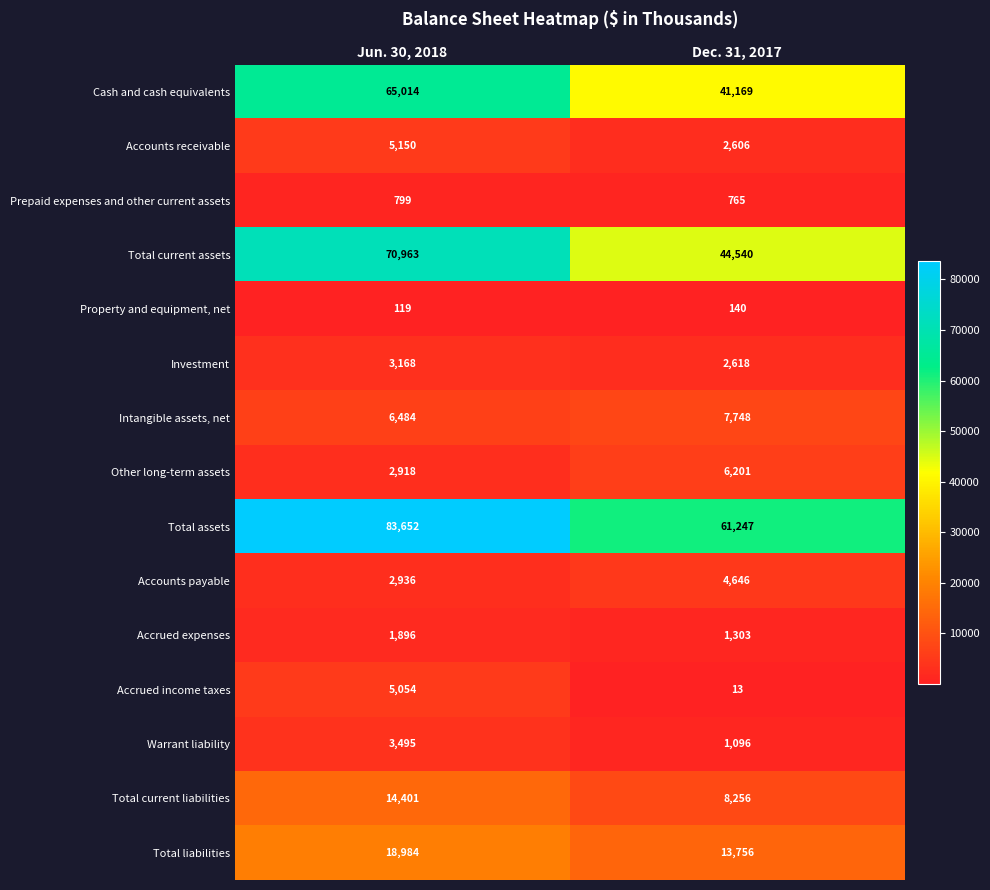

Is it true that Cash and cash equivalents equals 24531 at Jun. 30, 2018?

False